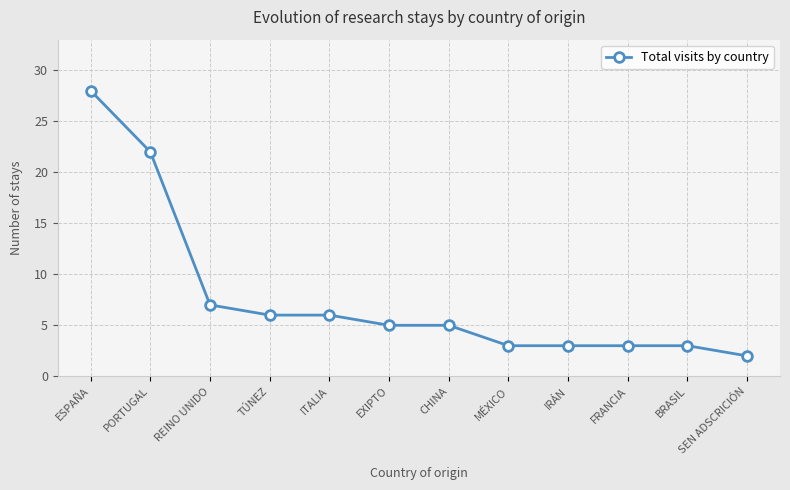

What position from the left is EXIPTO?

6